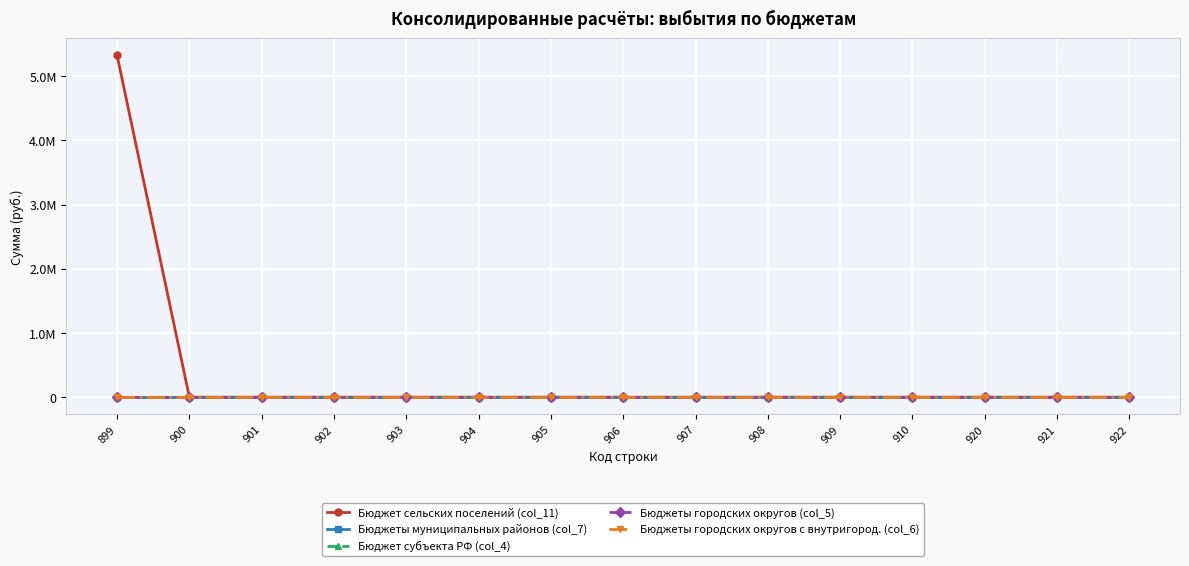

Reading left to right, what are all the values shown in this chart?

Бюджет сельских поселений (col_11): 899=5321953.2	900=0.0	901=0.0	902=0.0	903=0.0	904=0.0	905=0.0	906=0.0	907=0.0	908=0.0	909=0.0	910=0.0	920=0.0	921=0.0	922=0.0
Бюджеты муниципальных районов (col_7): 899=0.0	900=0.0	901=0.0	902=0.0	903=0.0	904=0.0	905=0.0	906=0.0	907=0.0	908=0.0	909=0.0	910=0.0	920=0.0	921=0.0	922=0.0
Бюджет субъекта РФ (col_4): 899=0.0	900=0.0	901=0.0	902=0.0	903=0.0	904=0.0	905=0.0	906=0.0	907=0.0	908=0.0	909=0.0	910=0.0	920=0.0	921=0.0	922=0.0
Бюджеты городских округов (col_5): 899=0.0	900=0.0	901=0.0	902=0.0	903=0.0	904=0.0	905=0.0	906=0.0	907=0.0	908=0.0	909=0.0	910=0.0	920=0.0	921=0.0	922=0.0
Бюджеты городских округов с внутригород. (col_6): 899=0.0	900=0.0	901=0.0	902=0.0	903=0.0	904=0.0	905=0.0	906=0.0	907=0.0	908=0.0	909=0.0	910=0.0	920=0.0	921=0.0	922=0.0